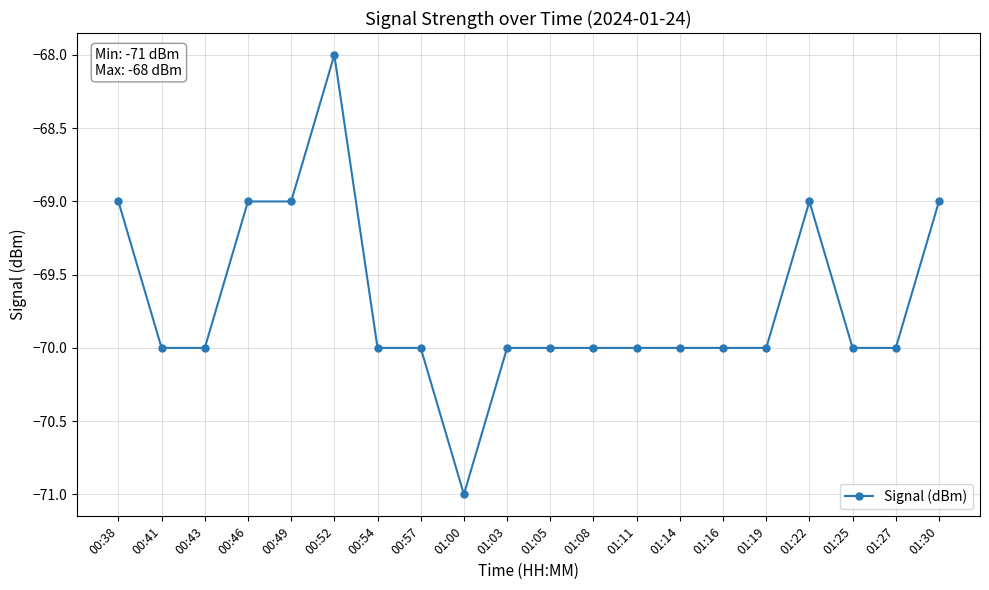

True or false: the data shows -97 at 01:30.

False